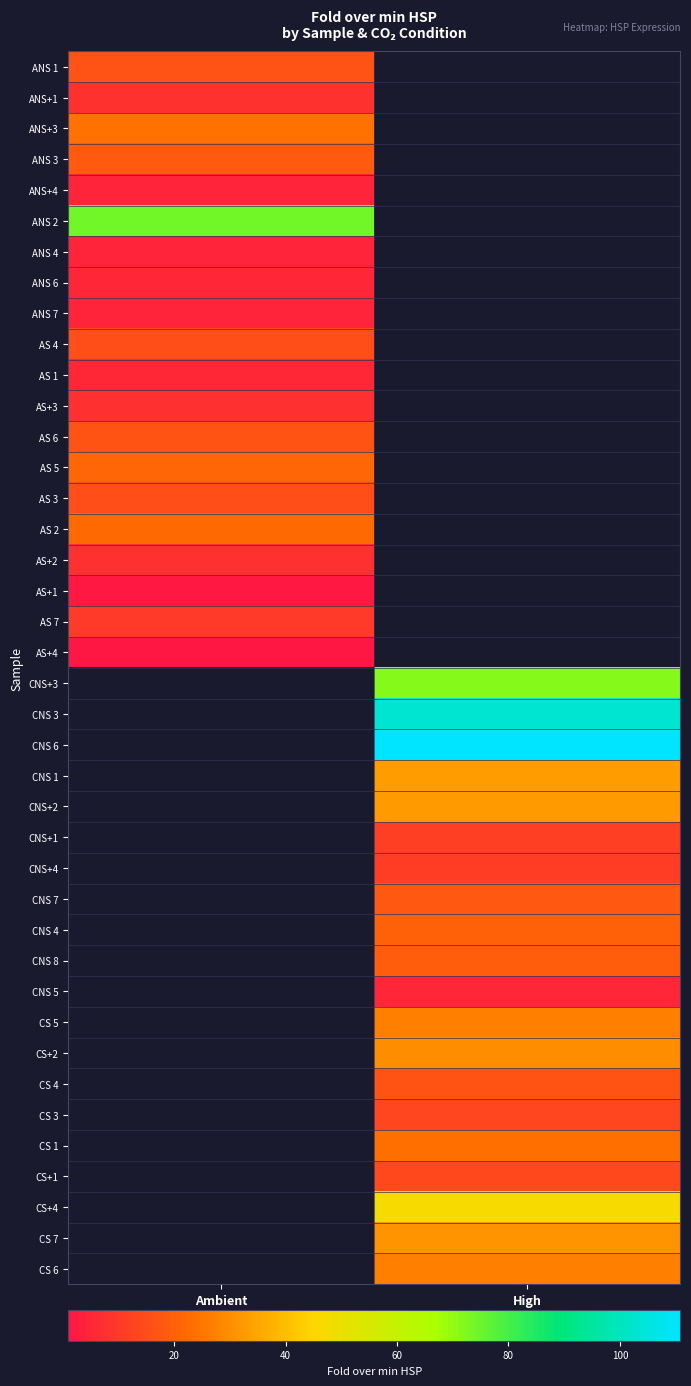

Rank the categories by ANS+4 value from highest to lowest.

Ambient, High